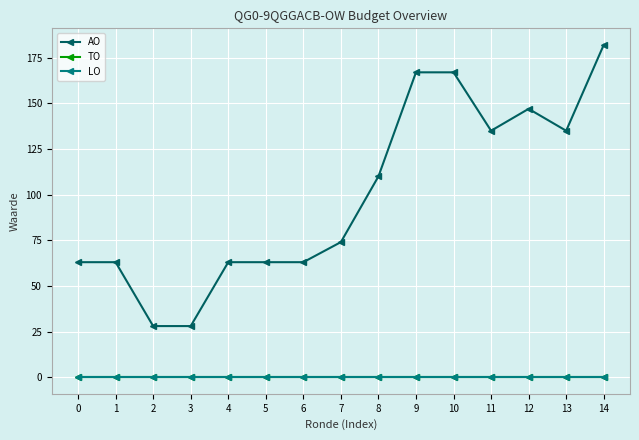

Does the chart have visible grid lines?

Yes